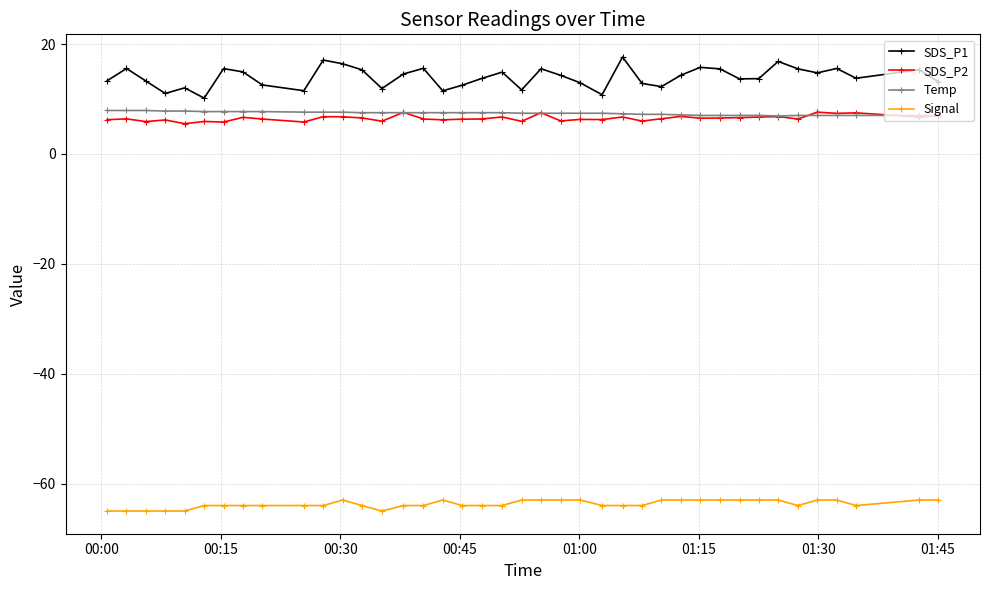

Which series has the widest spread of values?

SDS_P1